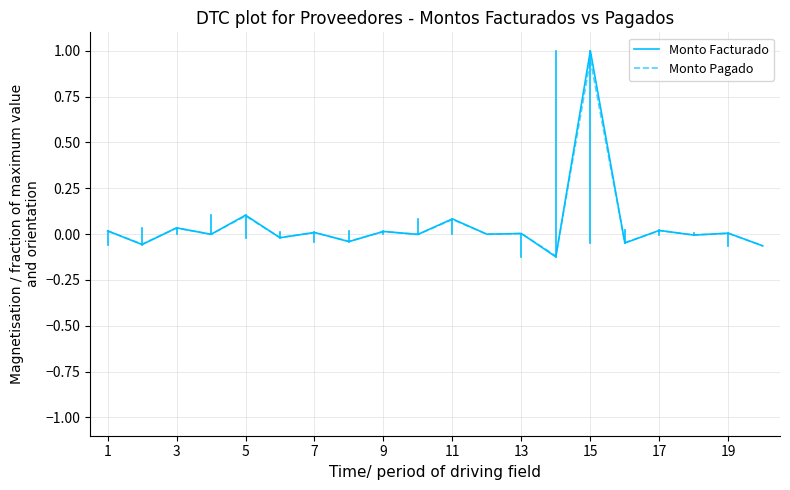

Which series has the largest range (max minus min)?

Monto Facturado